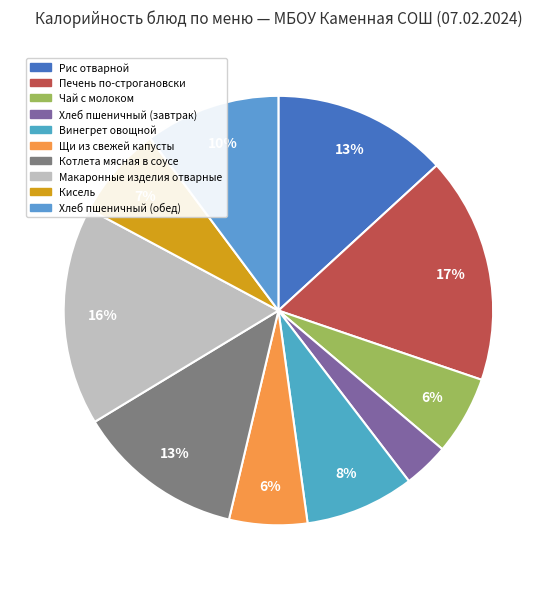

Do Макаронные изделия отварные and Котлета мясная в соусе together represent more than half of the pie?

No